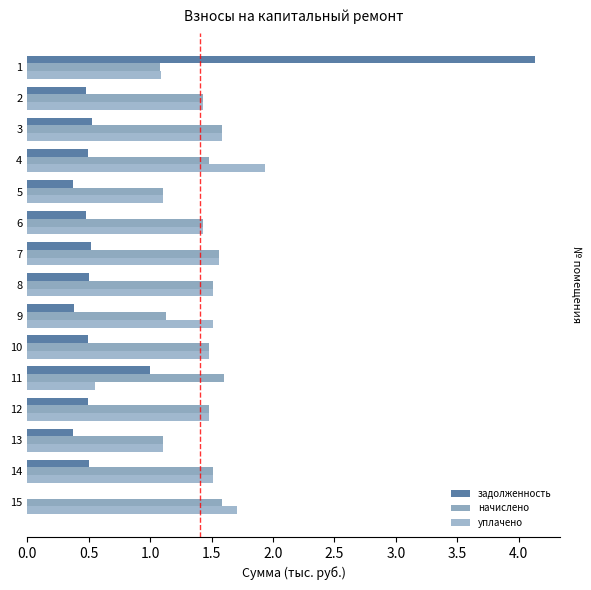

How many data points does each series have?

15